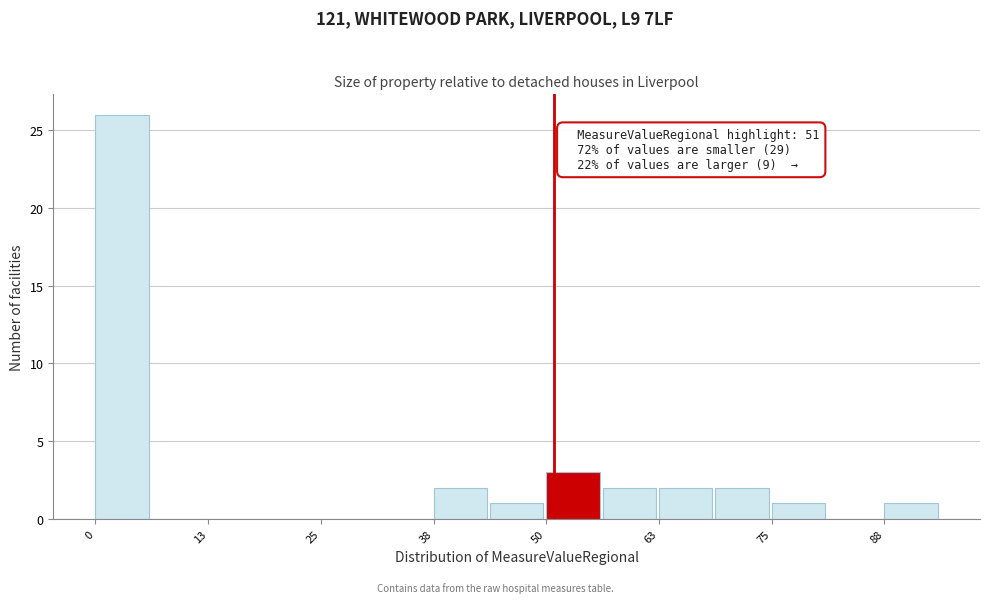

Read against the x-axis, roughly where is the centre of the tallest bar?

2